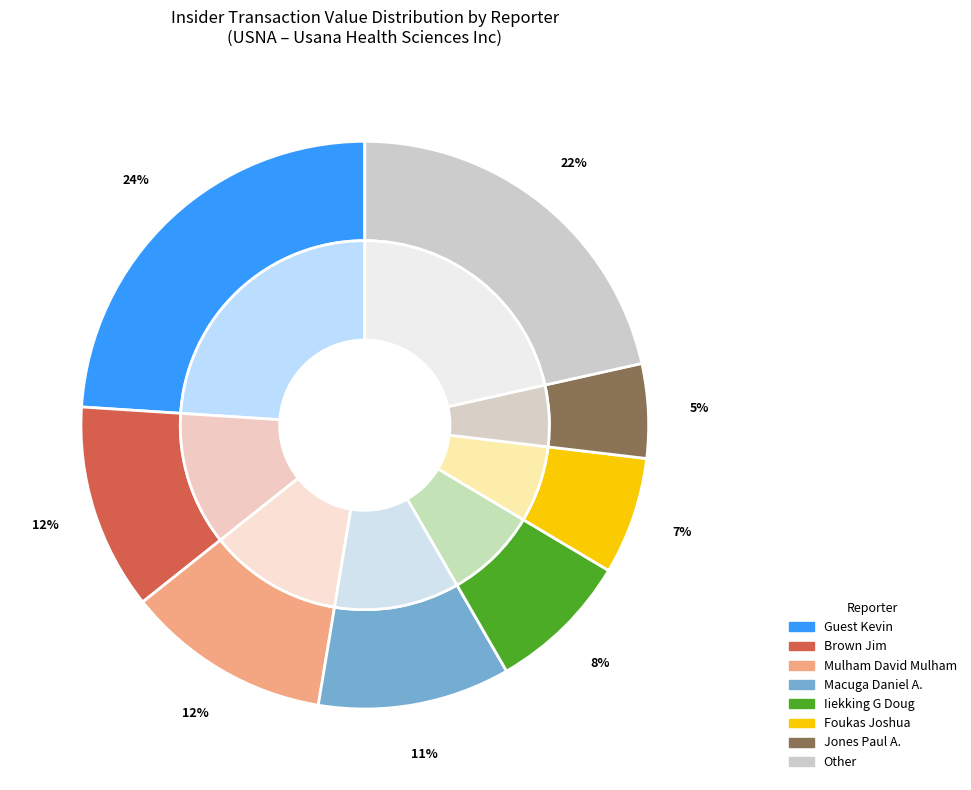

Combined, do 13 and 1 account for over 50%?

No